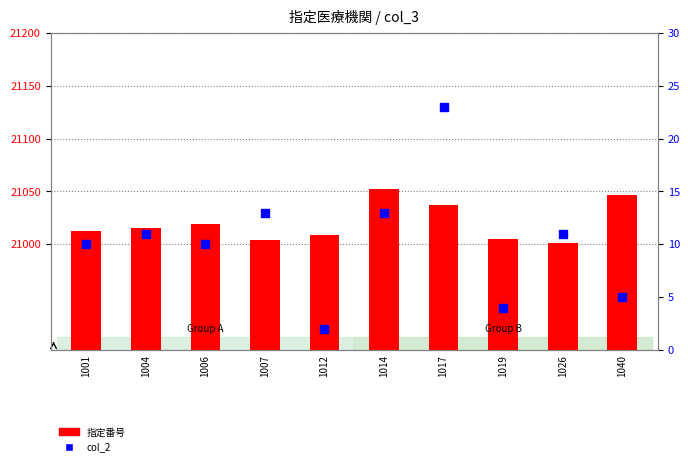

At how many categories does at least one series exceed 18842?

10